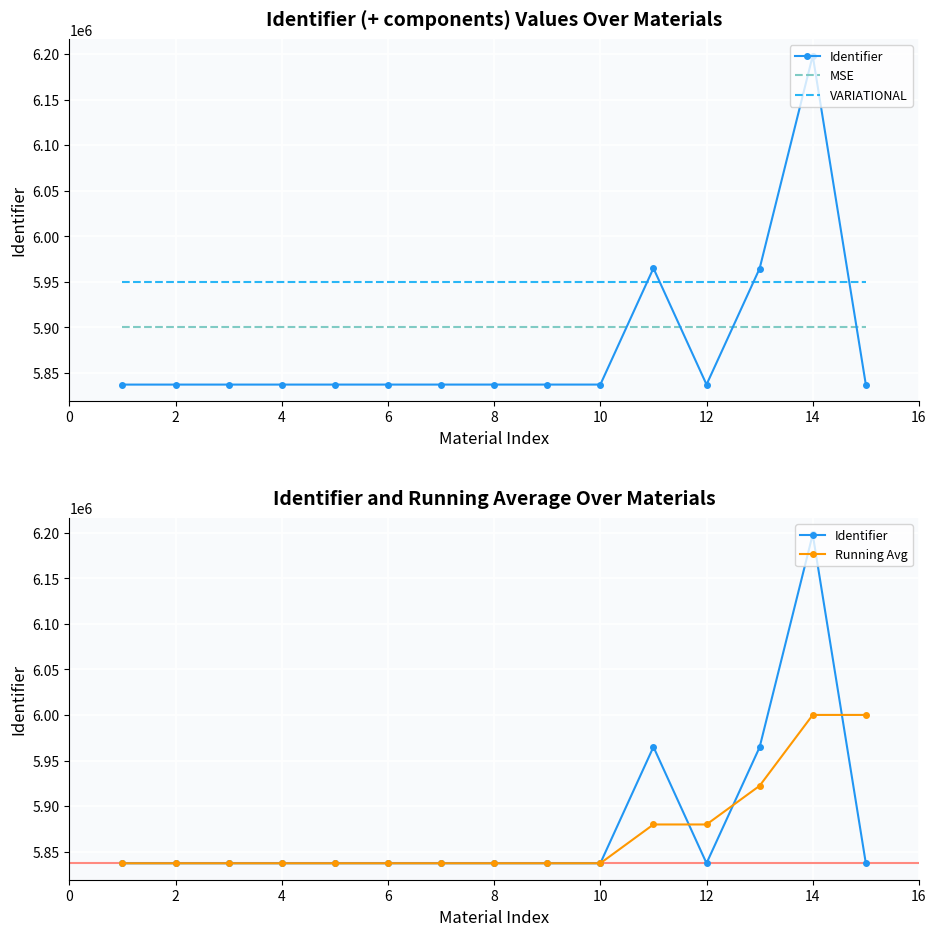

Reading right to left, extract all data points from this chart.

Identifier: 5837334.0	6198329.0	5964706.0	5837332.0	5965001.0	5837325.0	5837321.0	5837319.0	5837317.0	5837315.0	5837313.0	5837311.0	5837309.0	5837305.0	5837304.0
MSE: 5900000.0	5900000.0	5900000.0	5900000.0	5900000.0	5900000.0	5900000.0	5900000.0	5900000.0	5900000.0	5900000.0	5900000.0	5900000.0	5900000.0	5900000.0
VARIATIONAL: 5950000.0	5950000.0	5950000.0	5950000.0	5950000.0	5950000.0	5950000.0	5950000.0	5950000.0	5950000.0	5950000.0	5950000.0	5950000.0	5950000.0	5950000.0
Running Avg: 6000123.0	6000122.3	5922346.3	5879886.0	5879882.3	5837321.7	5837319.0	5837317.0	5837315.0	5837313.0	5837311.0	5837308.3	5837306.0	5837304.5	5837304.0